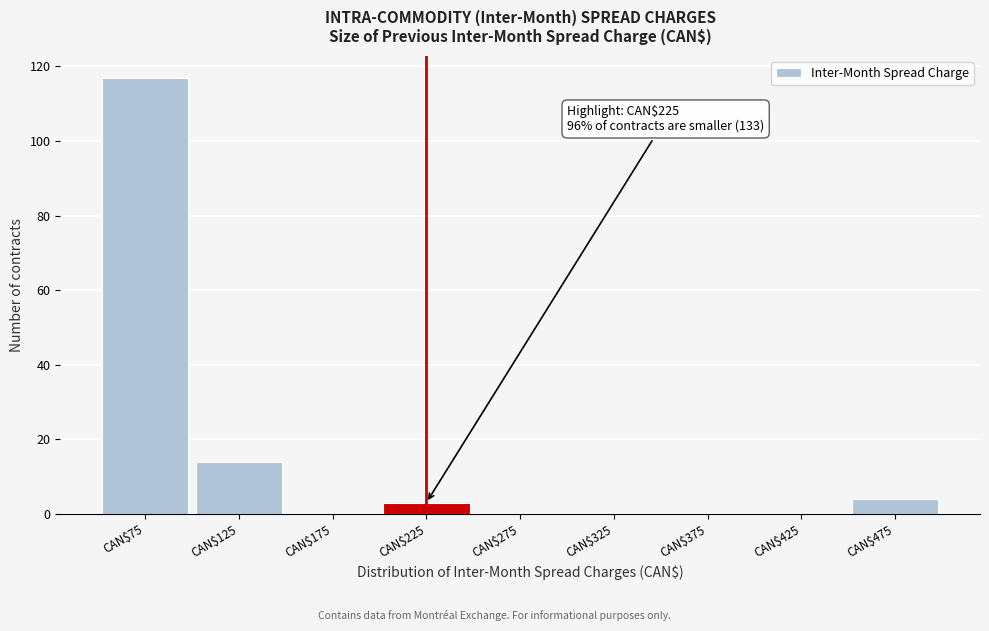

Over which range of the x-axis is the bar tallest?

50 to 100